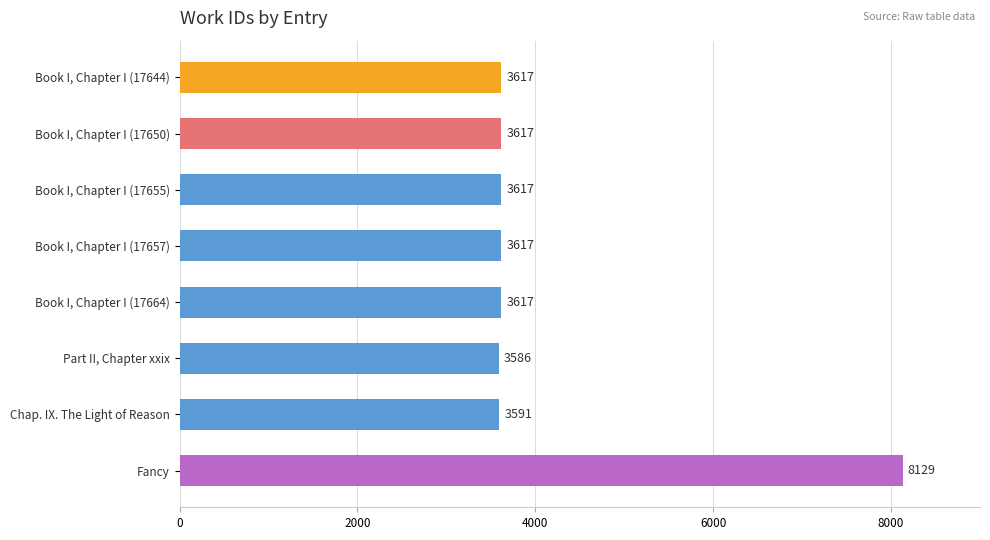

How many distinct data groups are displayed?

1